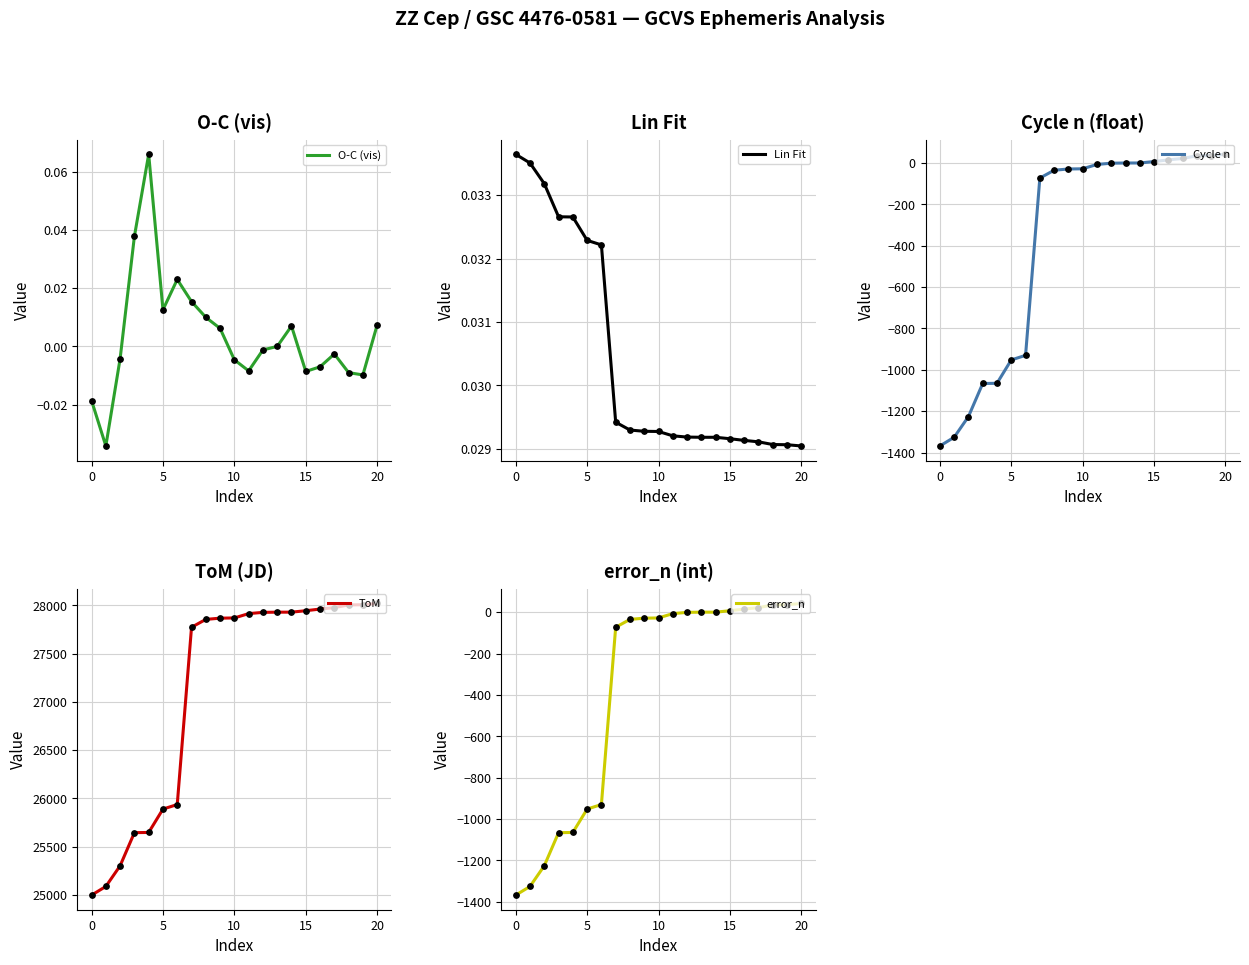

Which series has the largest Y range (max minus min)?

ToM